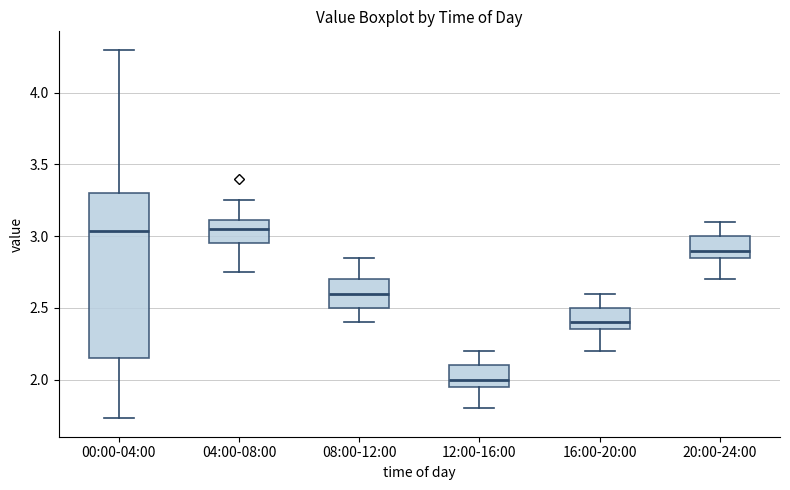

Reading left to right, read every box against the y-axis: the position of its median line, the range the box covers, and the ends of its whiskers. The values are not printed on the chart, so give them approximately, as read against the axis.

00:00-04:00: median 3.05, box 2.15 to 3.30, whiskers 1.75 to 4.30
04:00-08:00: median 3.05, box 2.95 to 3.10, whiskers 2.75 to 3.25
08:00-12:00: median 2.60, box 2.50 to 2.70, whiskers 2.40 to 2.85
12:00-16:00: median 2.00, box 1.95 to 2.10, whiskers 1.80 to 2.20
16:00-20:00: median 2.40, box 2.35 to 2.50, whiskers 2.20 to 2.60
20:00-24:00: median 2.90, box 2.85 to 3.00, whiskers 2.70 to 3.10